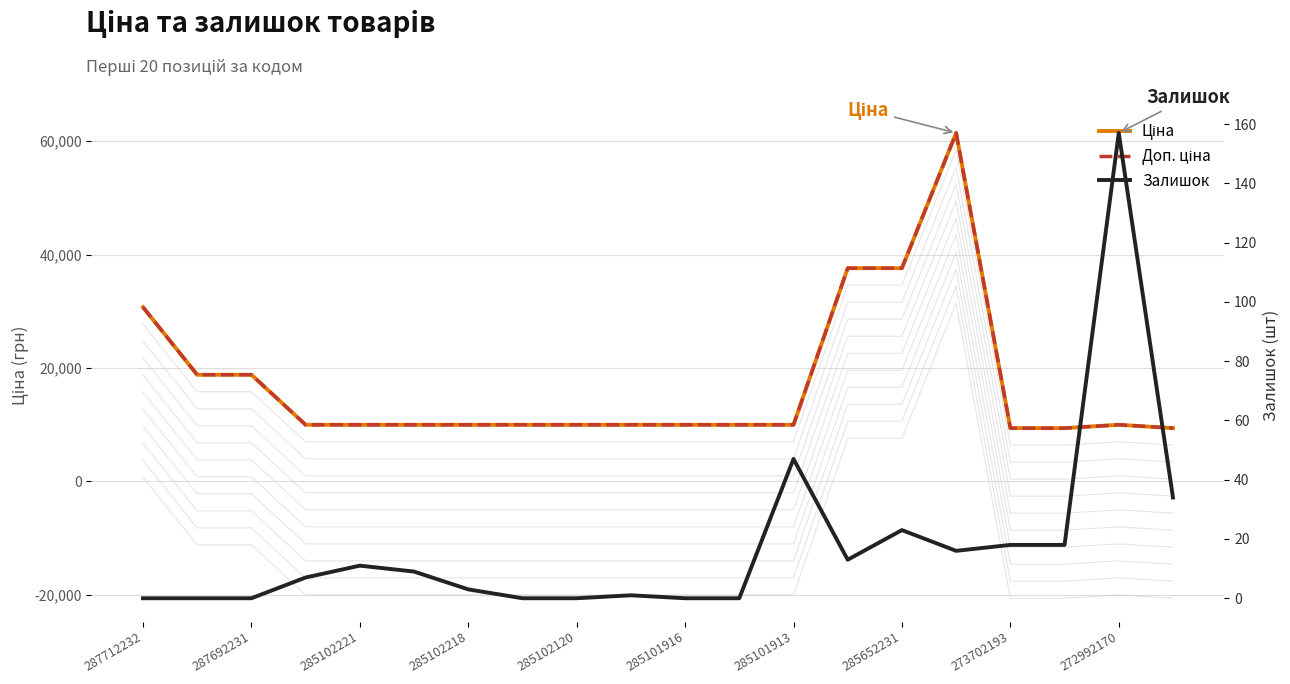

In Доп. ціна, how many points are higher than both neighbors (excluding endpoints)?

2